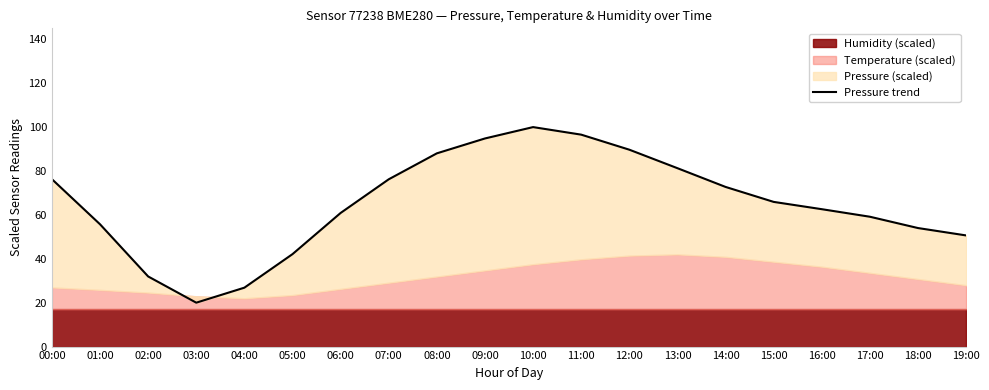

What is the label of the 18th point from the right?

02:00